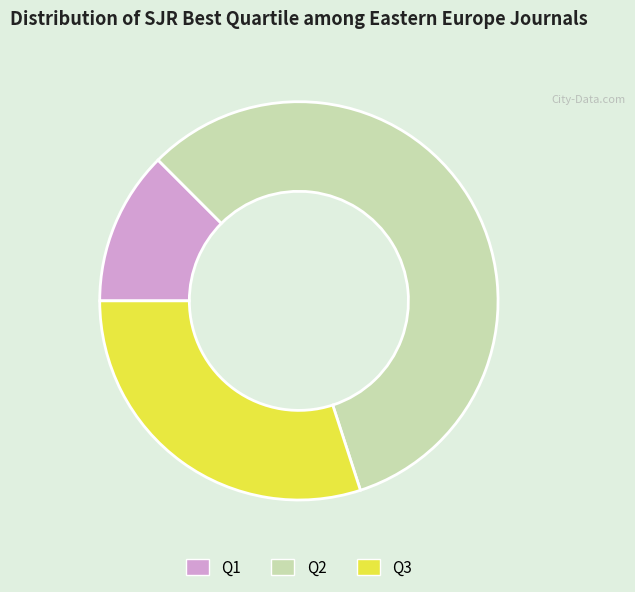

Which category accounts for the majority?

Q2